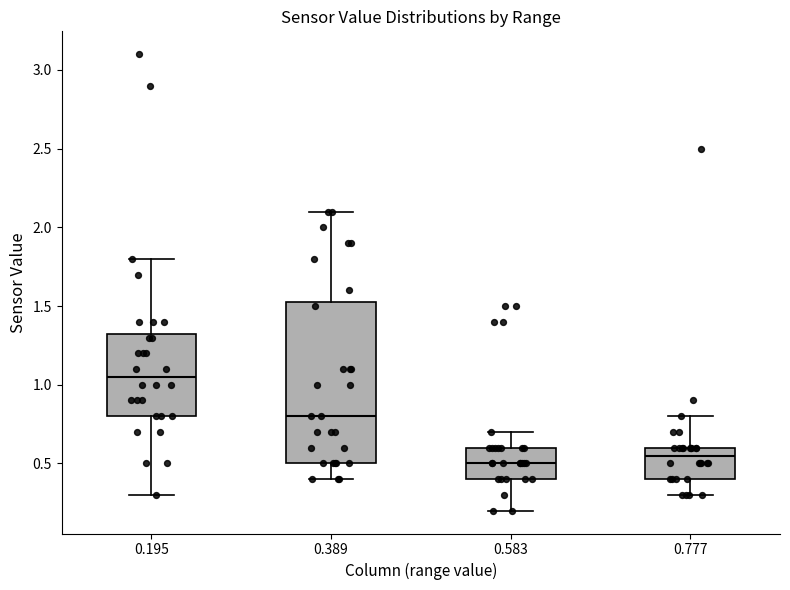

Comparing the boxes themselves (not the whiskers), which one is the tallest?

0.389